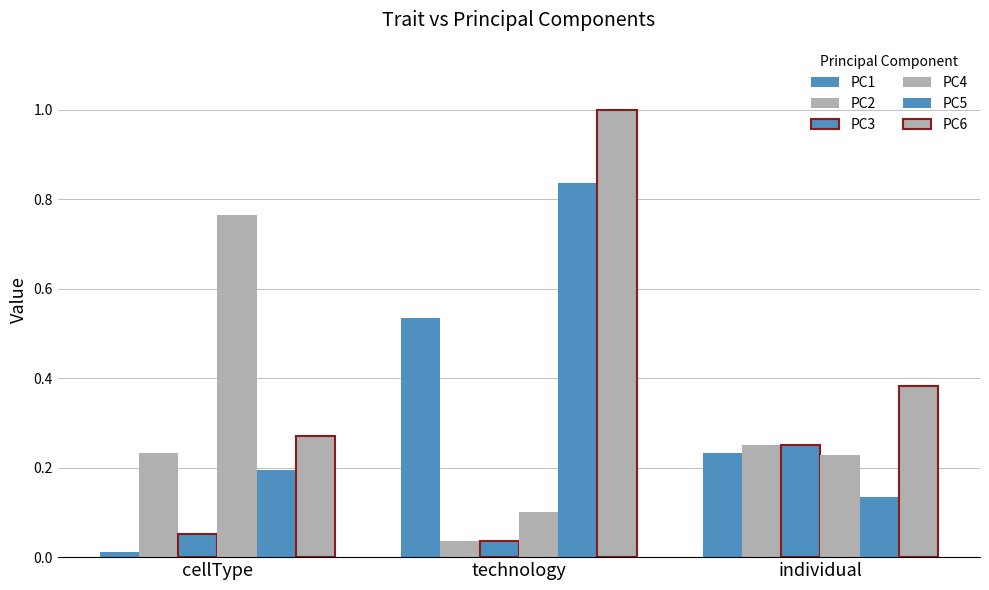

At technology, list the series in order from largest to smallest.

PC6, PC5, PC1, PC4, PC2, PC3